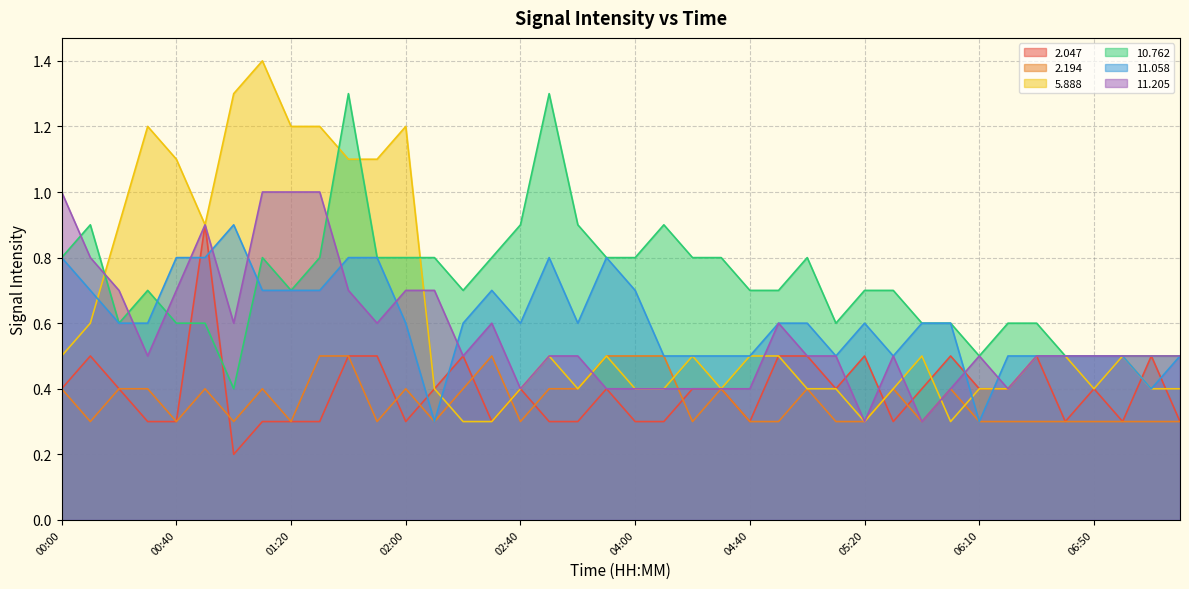

What is the total value across all series at 00:10?

3.8